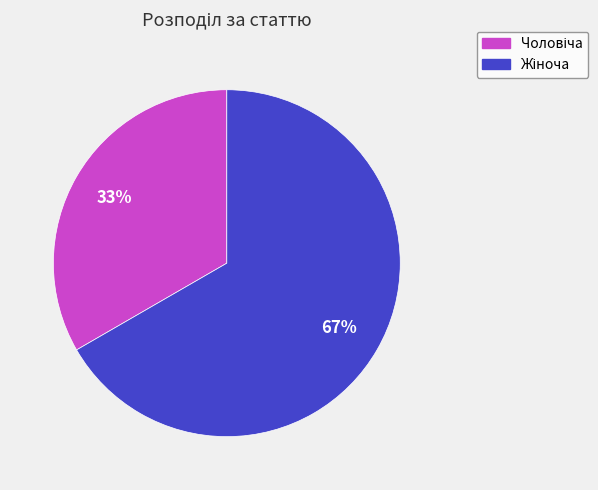

Is there any slice that represents more than half of the pie?

Yes